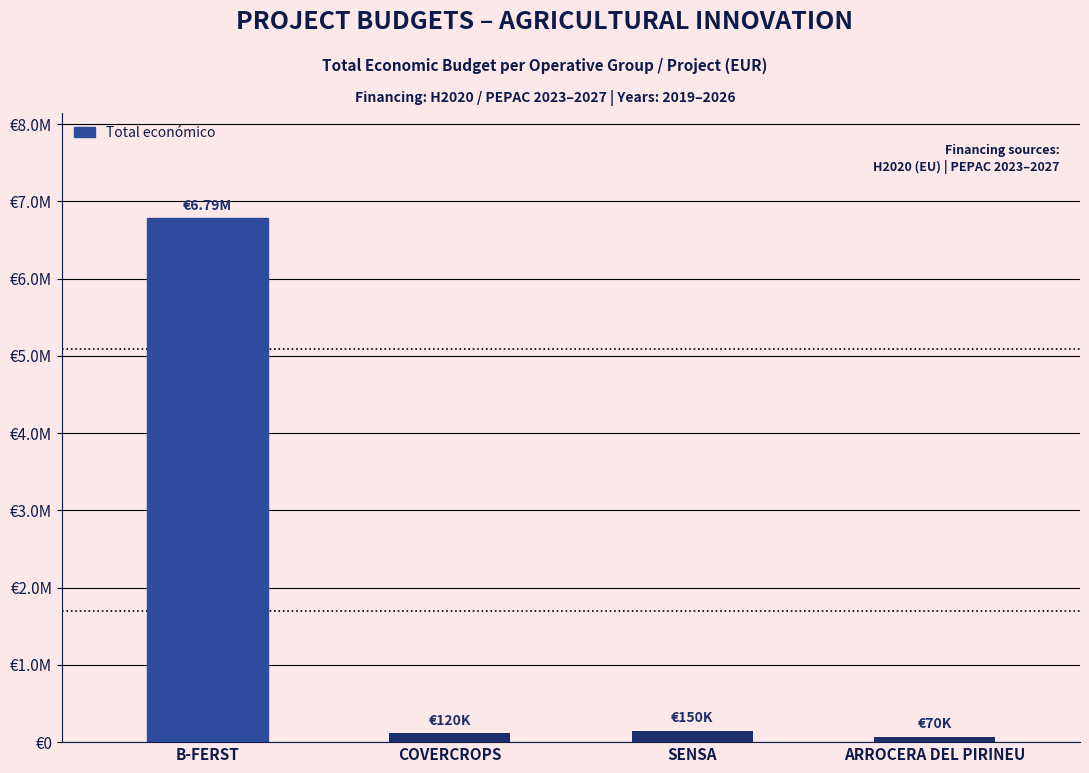

What is the average value?

1781769